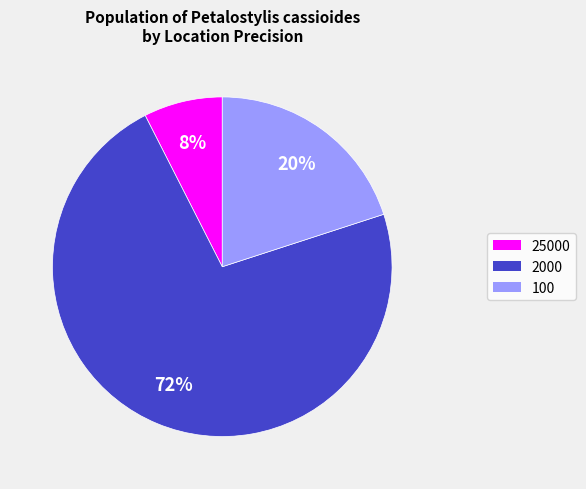

What percentage is the 100 slice, to the nearest percent?

20%